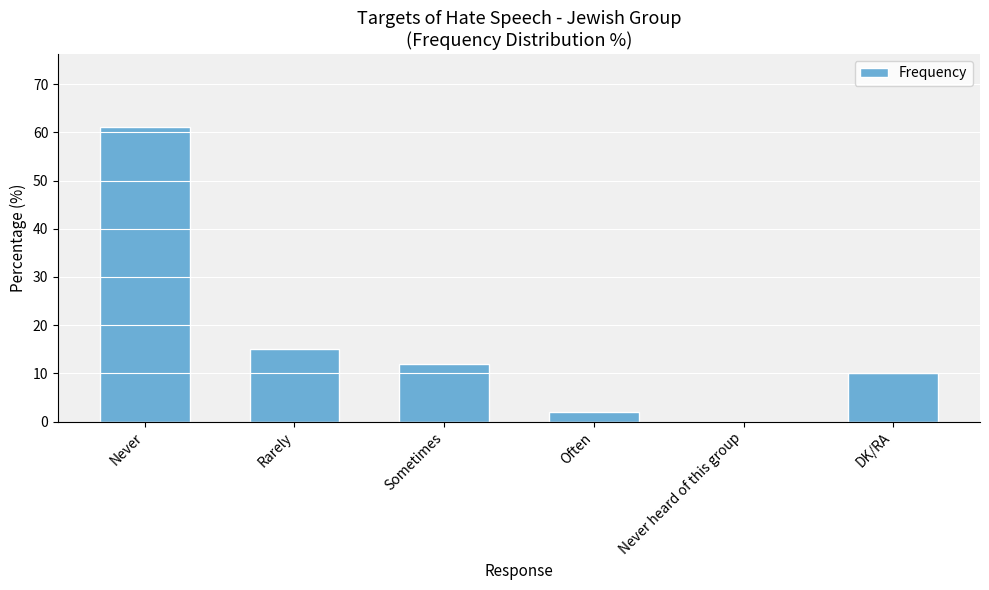

How many distinct data groups are displayed?

1